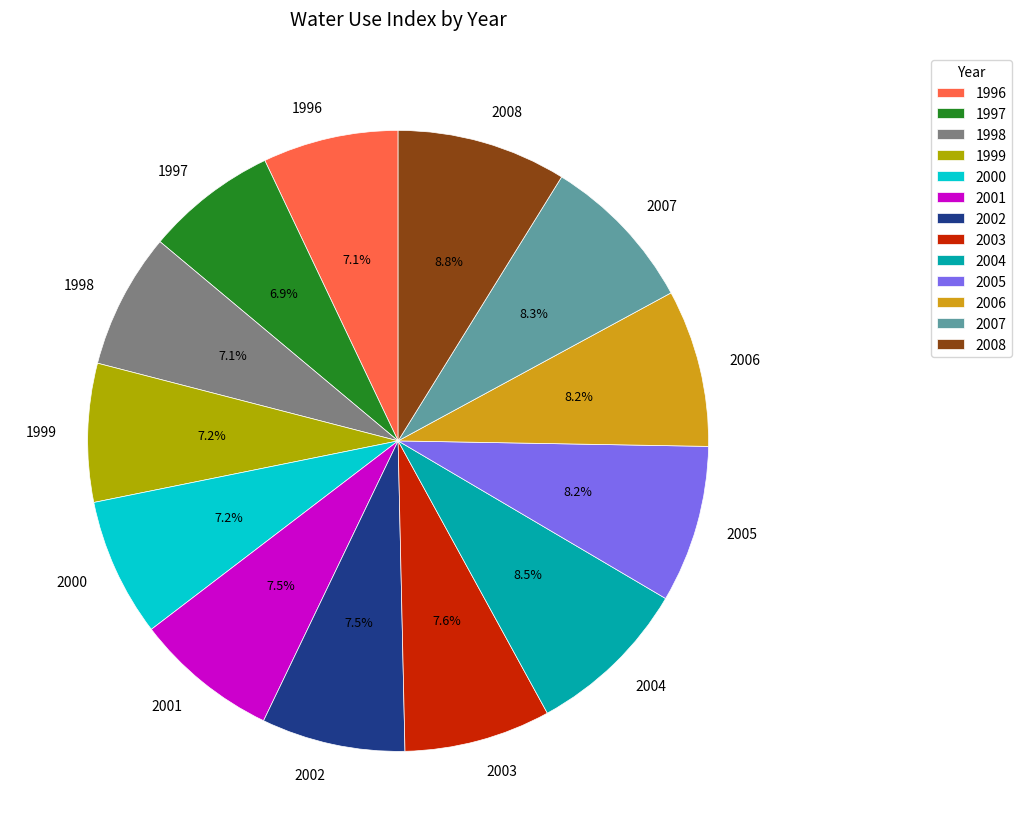

Which has a higher value, 2004 or 2001?

2004